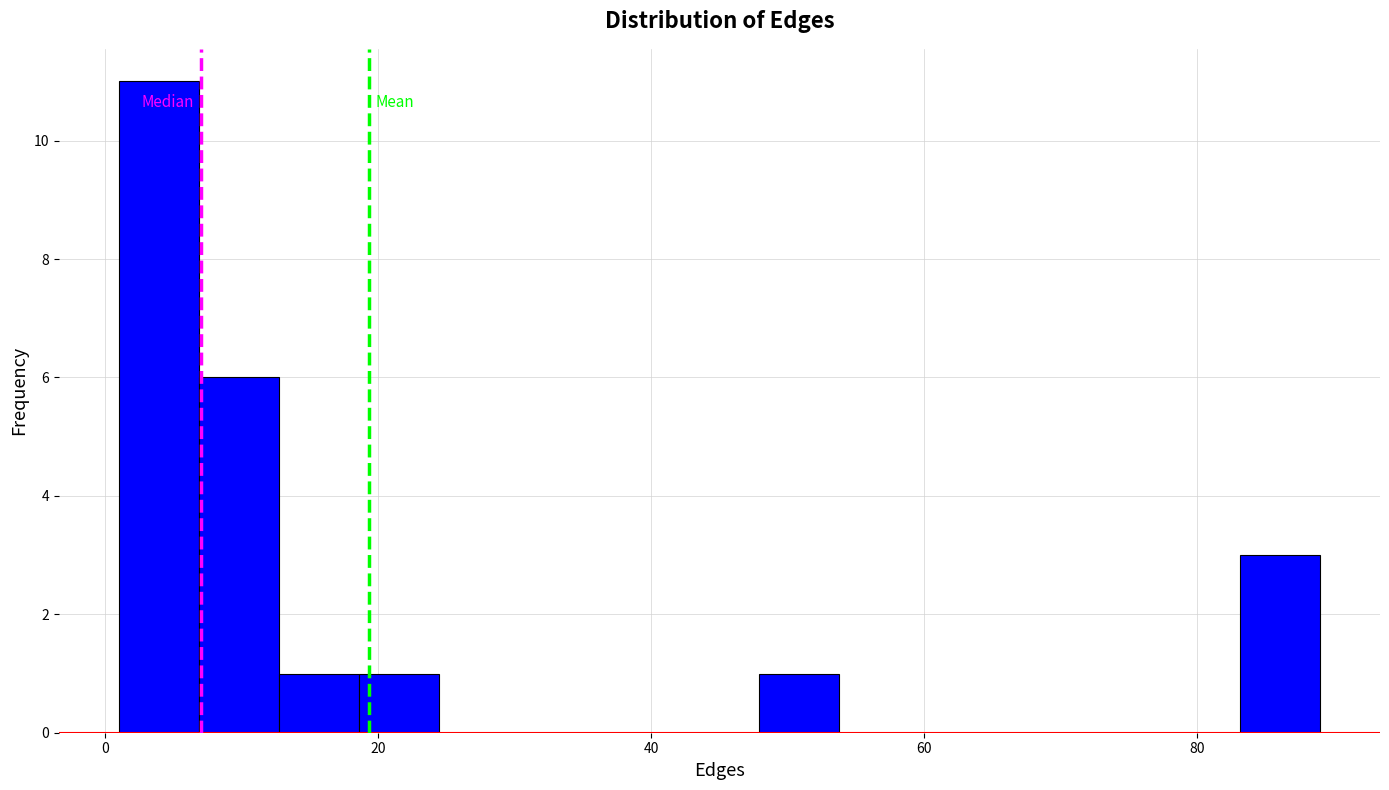

Around what value on the x-axis is the tallest bar? Give the approximate position of its centre, as read against the axis.

4